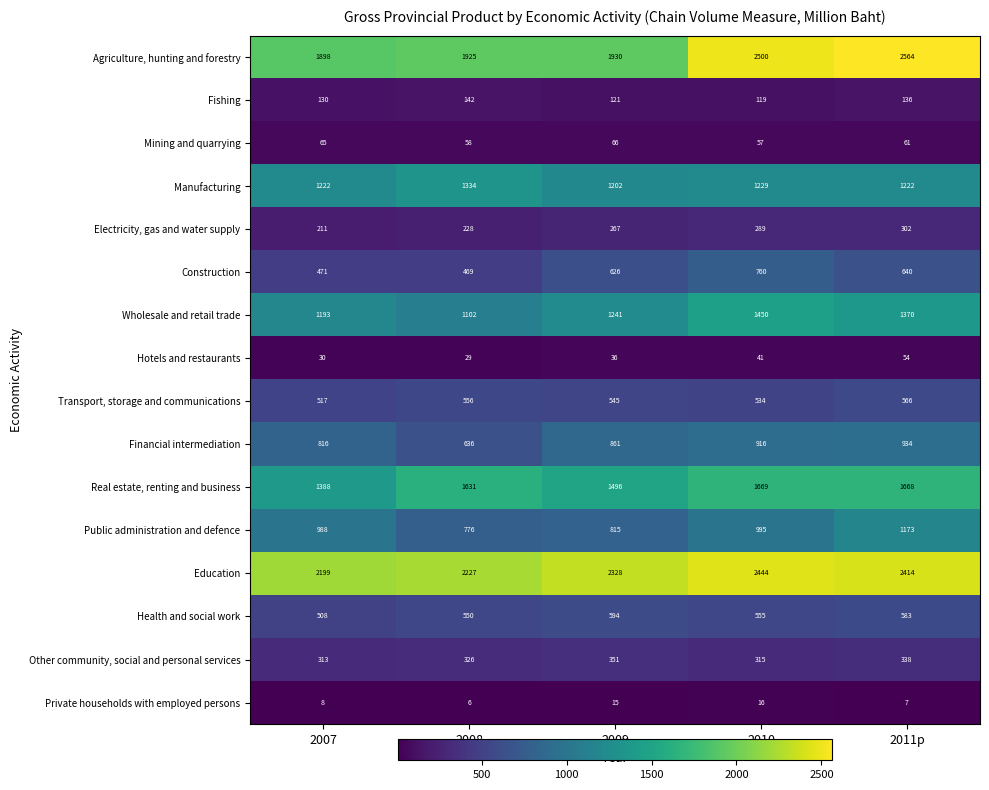

At which category is the sum across all series the highest?

2011p